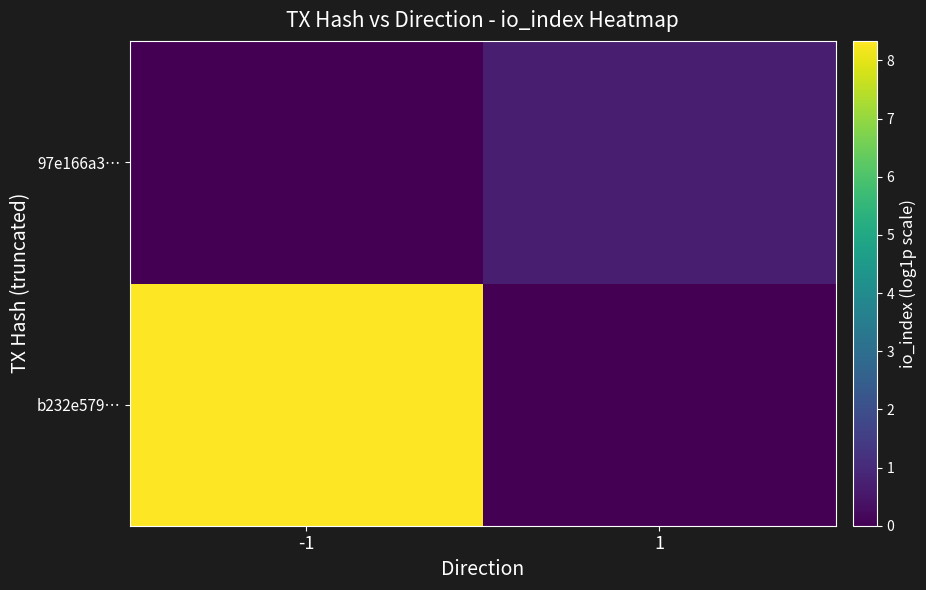

What is the spread (max minus min) of values at 1?

0.7